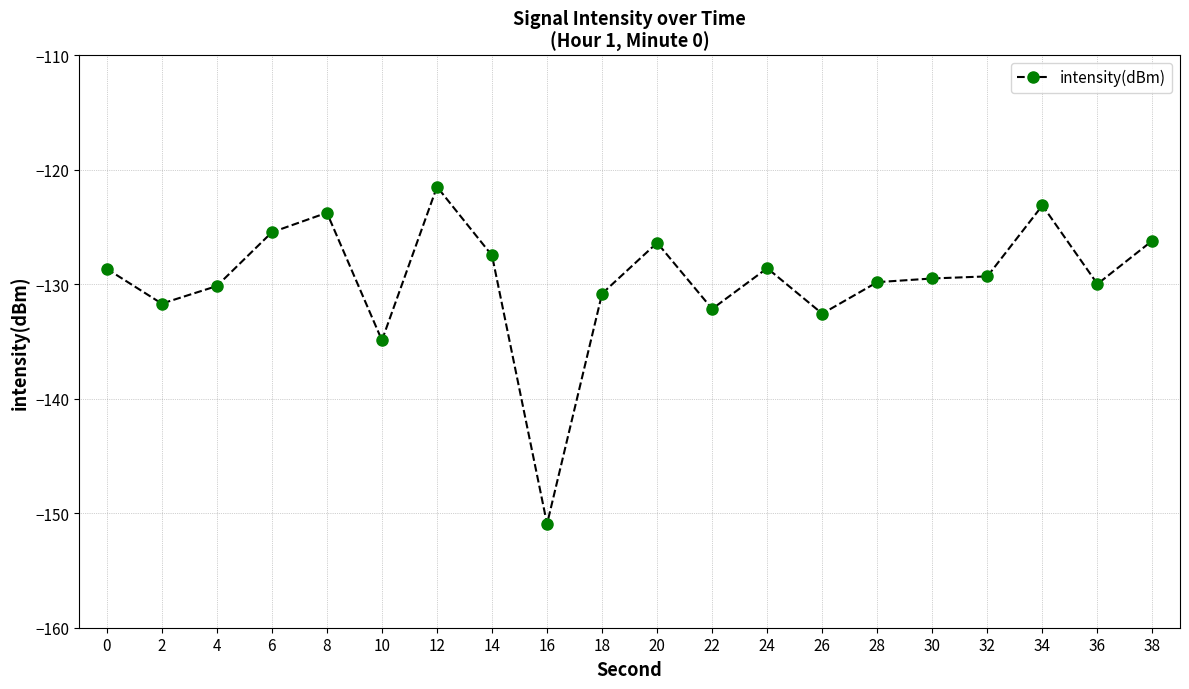

What is the change in value from 12 to 26?

-11.1